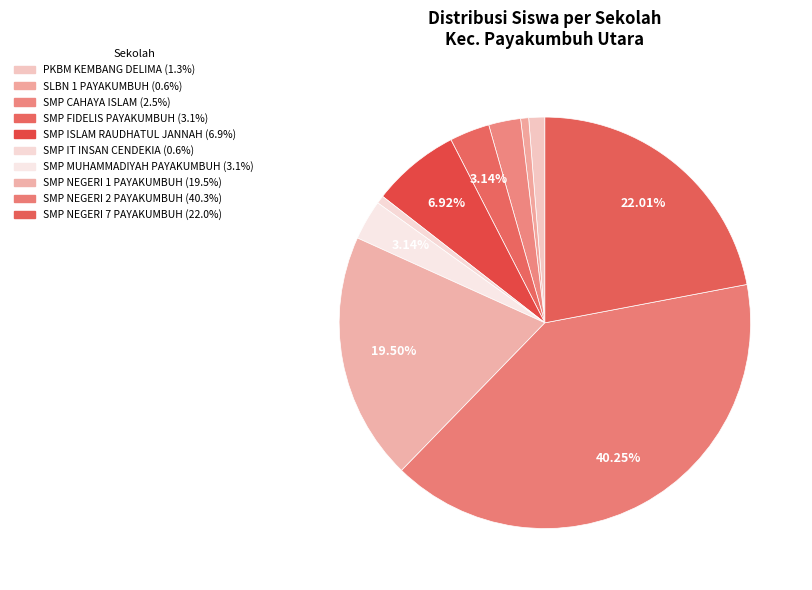

To the nearest percent, what is the difference between the largest and smallest slice percentages?

40%